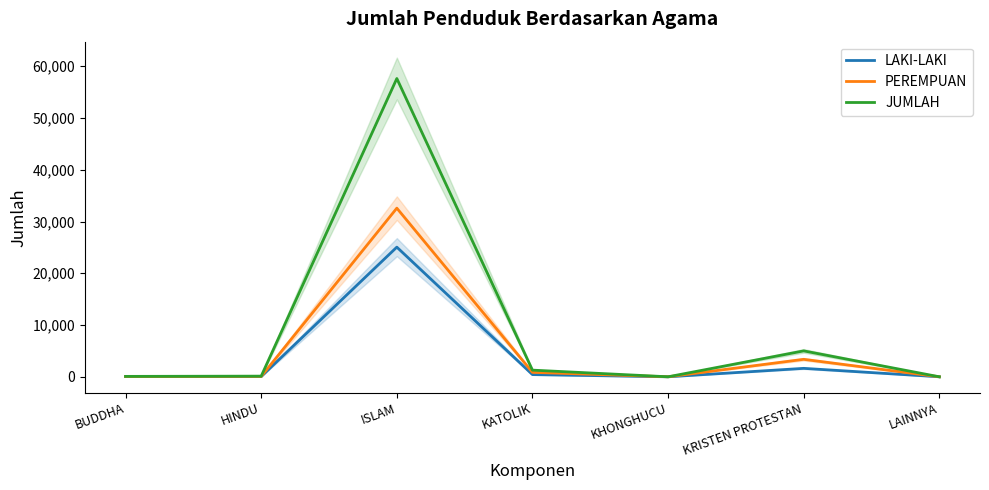

Where is the first local maximum for JUMLAH?

ISLAM